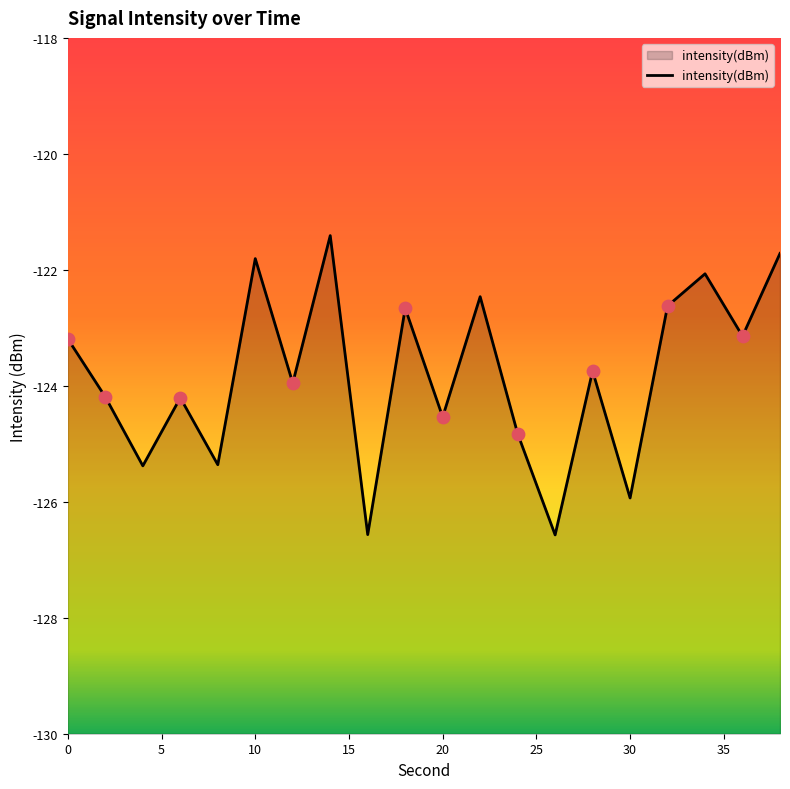

What is the change in value from 14 to 30?

-4.5